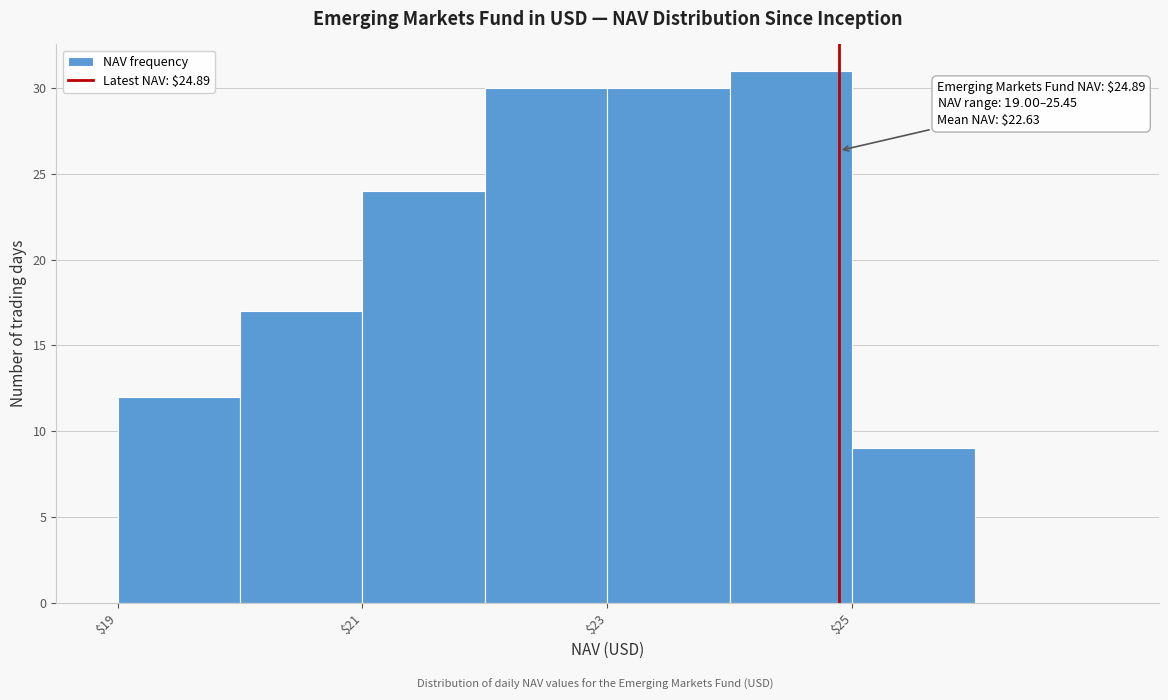

Which range on the x-axis has the tallest bar?

24 to 25